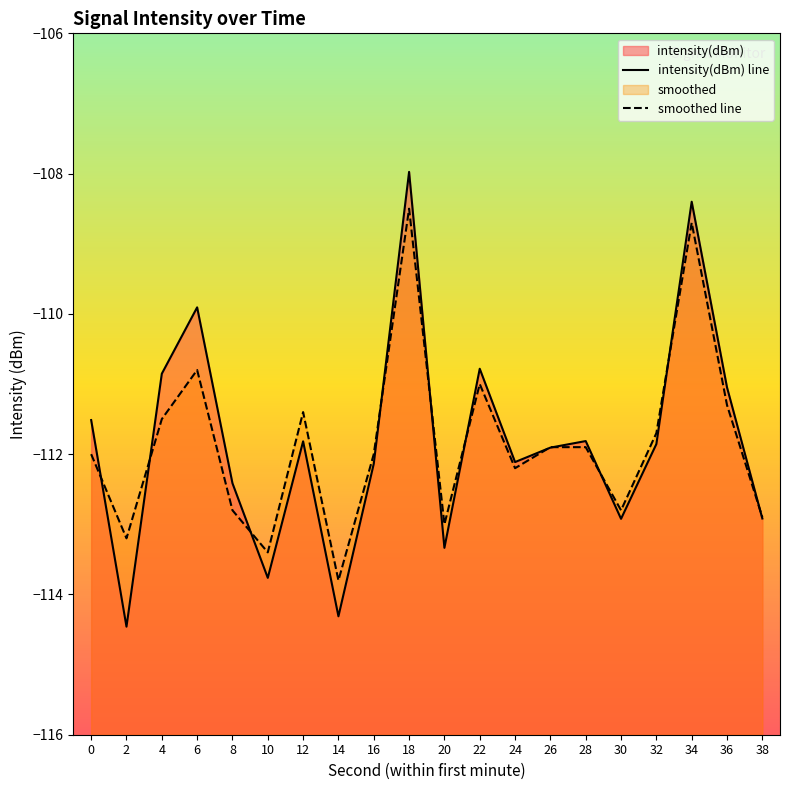

Reading right to left, list all the values displayed in this chart.

intensity(dBm) line: -112.9	-111.0	-108.4	-111.9	-112.9	-111.8	-111.9	-112.1	-110.8	-113.3	-108.0	-112.1	-114.3	-111.8	-113.8	-112.4	-109.9	-110.9	-114.5	-111.5
smoothed line: -112.9	-111.3	-108.7	-111.7	-112.8	-111.9	-111.9	-112.2	-111.0	-113.0	-108.5	-112.0	-113.8	-111.4	-113.4	-112.8	-110.8	-111.5	-113.2	-112.0